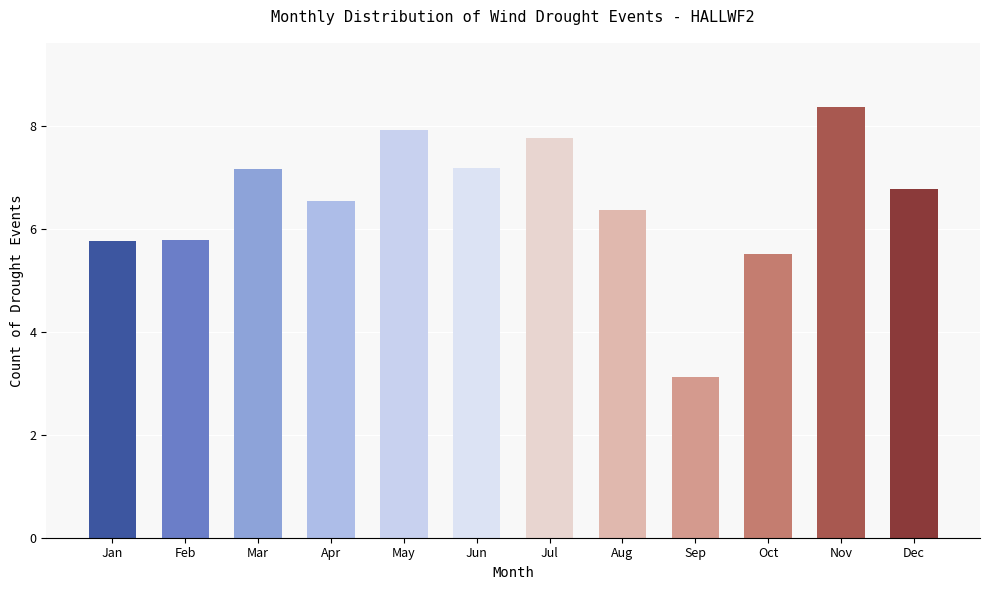

Which has a higher value, Aug or Oct?

Aug